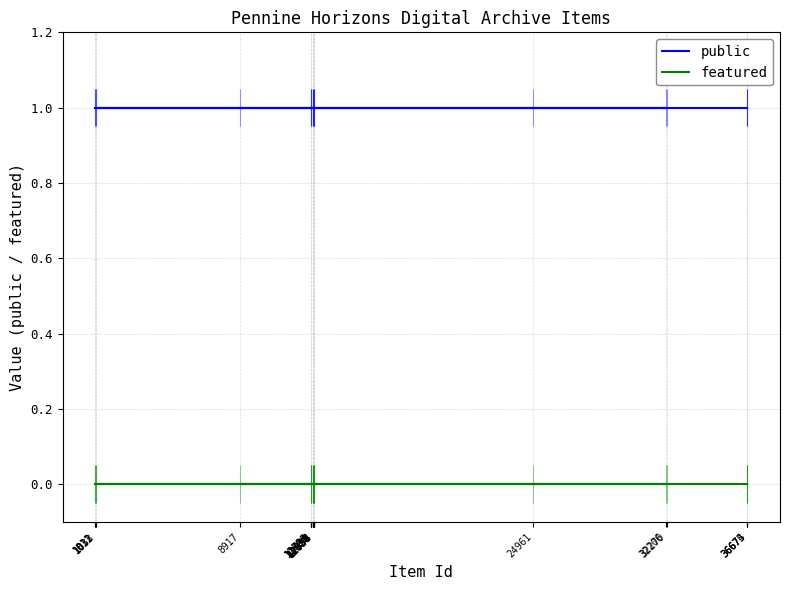

True or false: featured and public cross at least once.

False